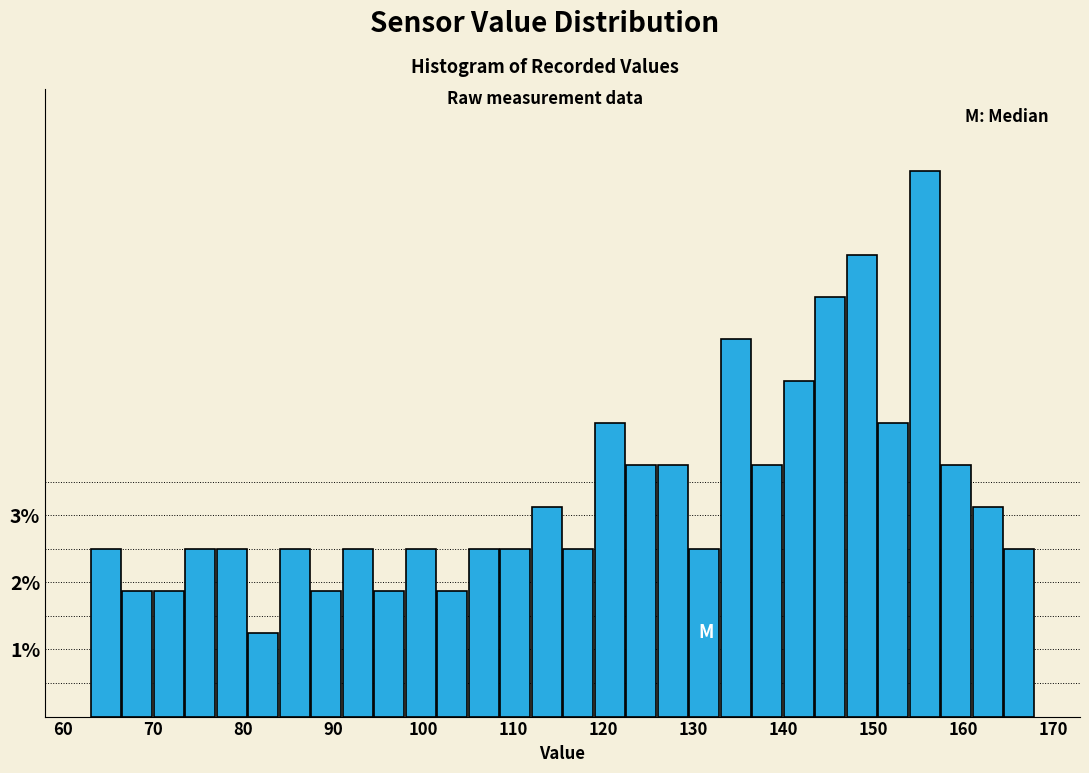

Read against the x-axis, roughly where is the centre of the tallest bar?

156